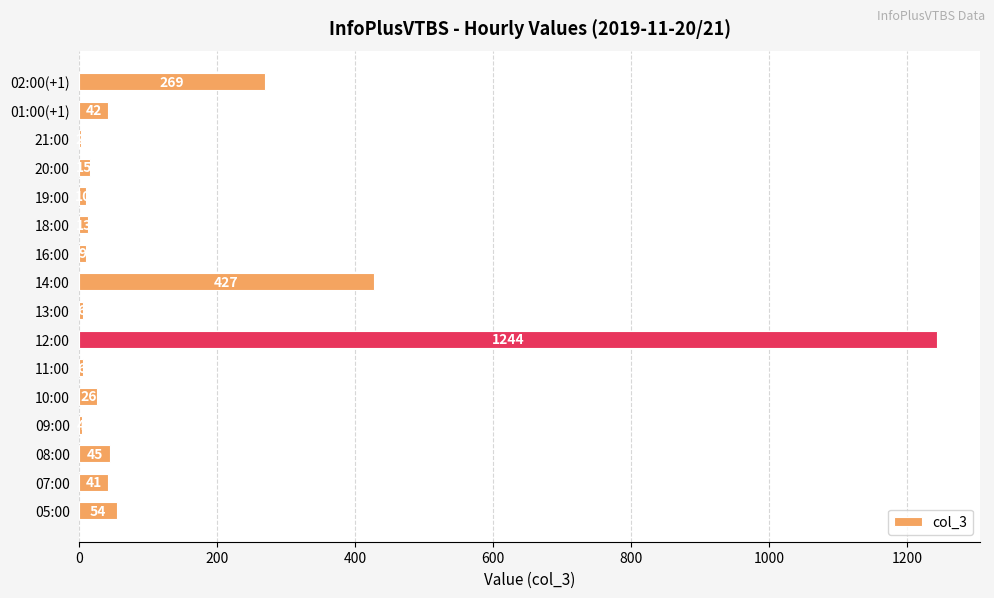

Reading bottom to top, list all the values displayed in this chart.

05:00=54	07:00=41	08:00=45	09:00=4	10:00=26	11:00=6	12:00=1244	13:00=6	14:00=427	16:00=9	18:00=13	19:00=10	20:00=15	21:00=2	01:00(+1)=42	02:00(+1)=269